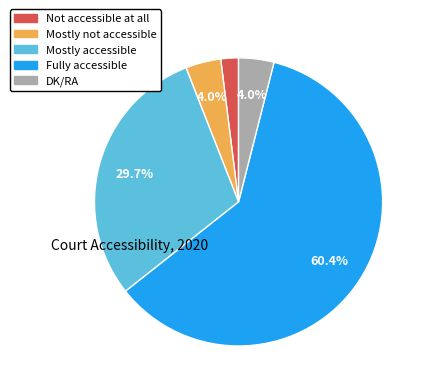

What percentage is the Not accessible at all slice, to the nearest percent?

2%